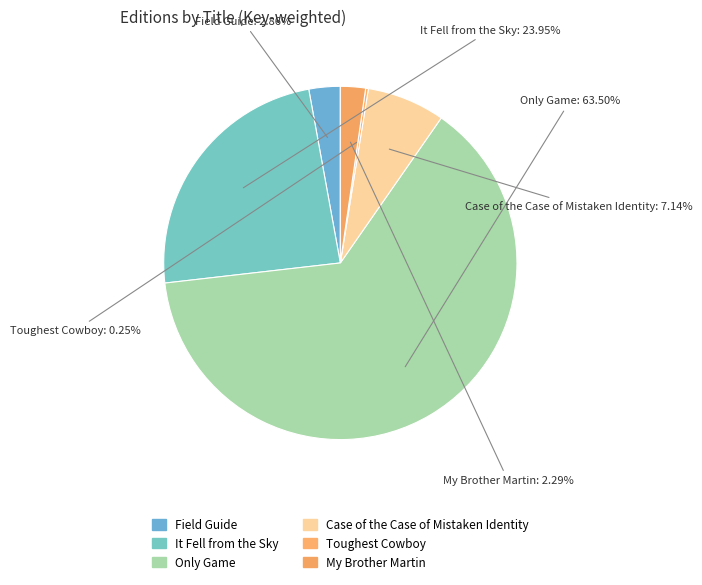

What is the majority slice?

Only Game